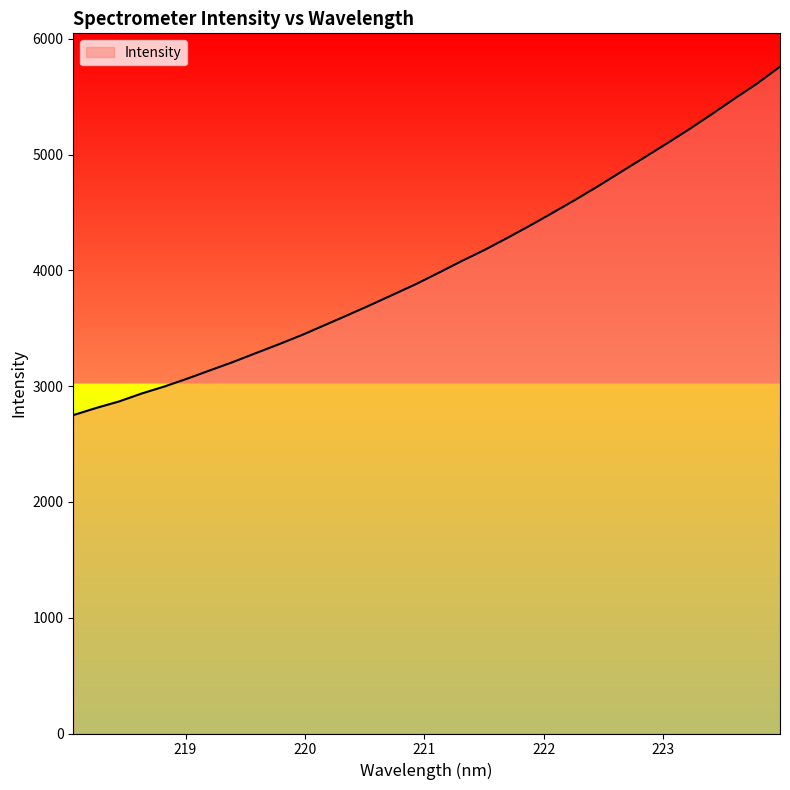

What is the greatest value displayed?

5760.6